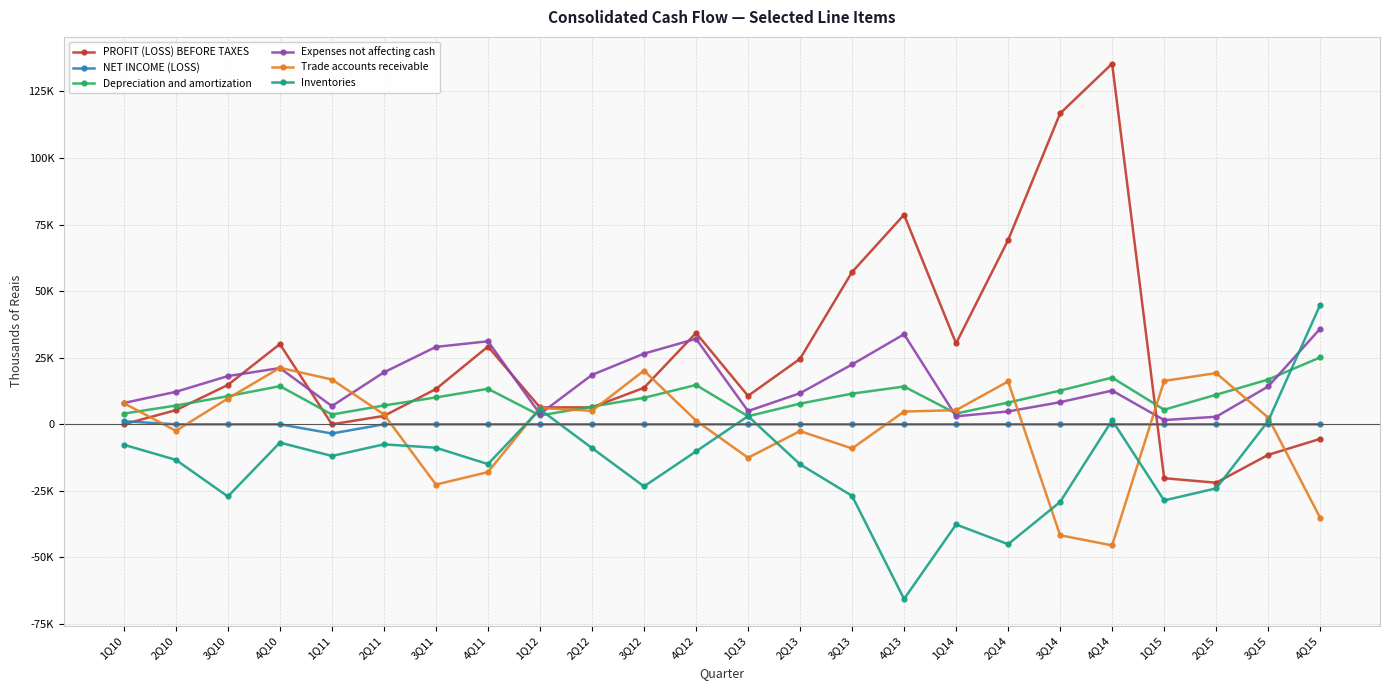

What are all the series names shown in the legend?

PROFIT (LOSS) BEFORE TAXES, NET INCOME (LOSS), Depreciation and amortization, Expenses not affecting cash, Trade accounts receivable, Inventories